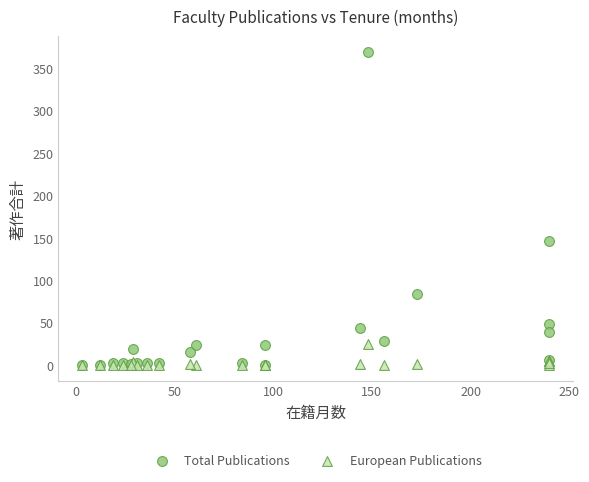

In the Total Publications series, what Y value is closest to 184?

146